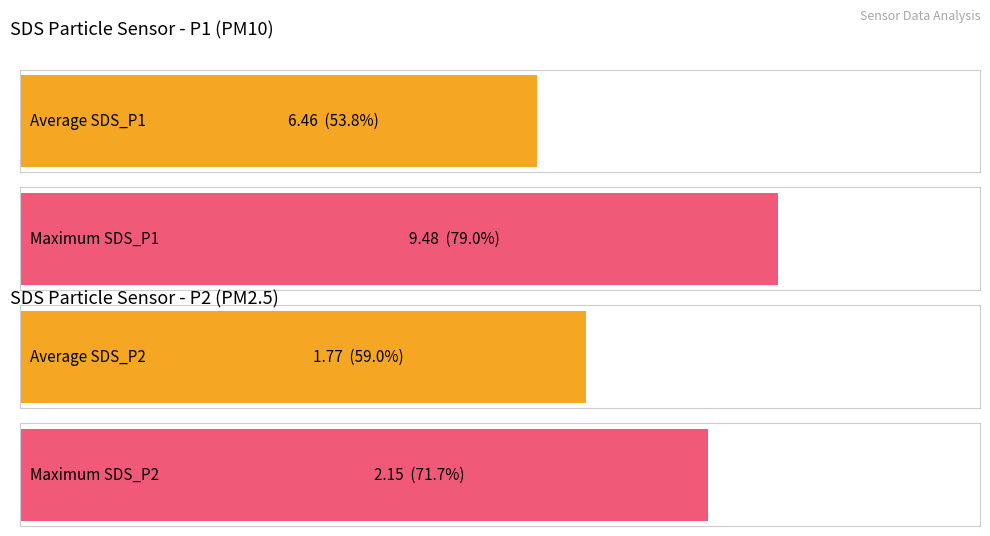

Rank the series at 00:06 from lowest to highest value.

SDS_P2, SDS_P1